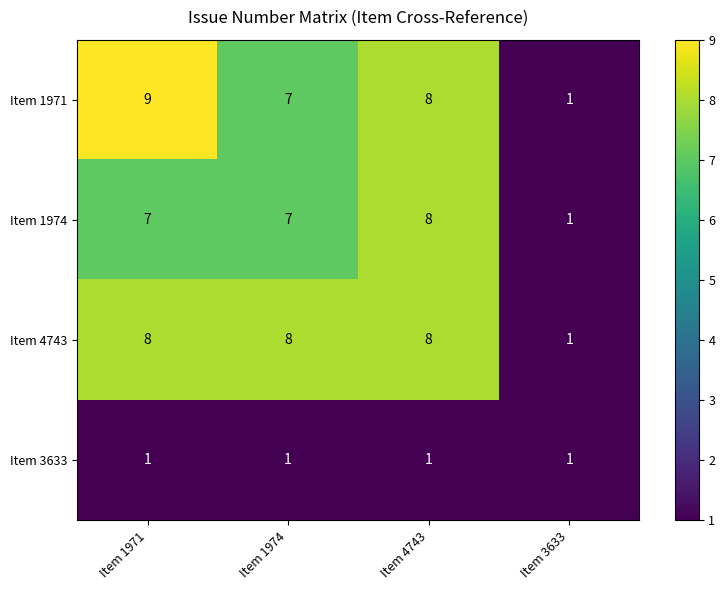

How many data points does each series have?

4